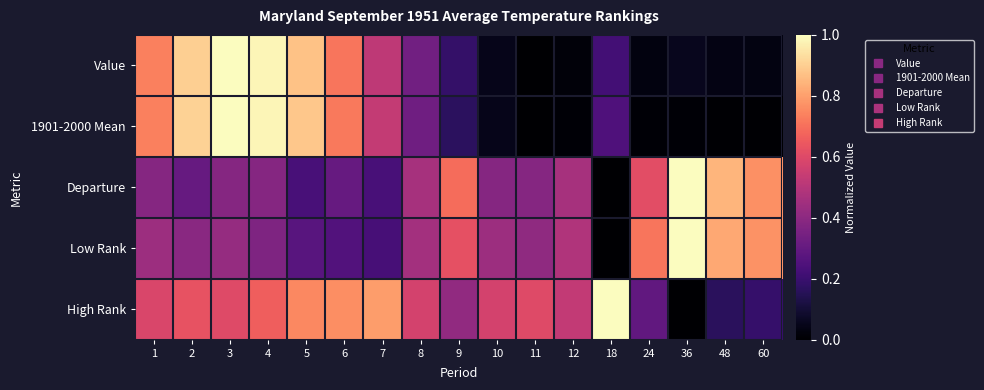

How many series are shown in this chart?

5